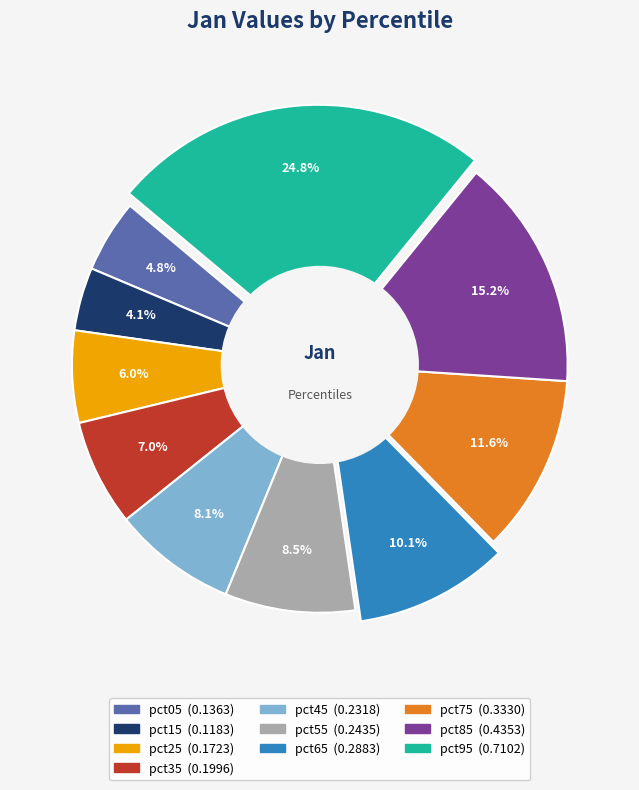

True or false: pct75 accounts for 12% of the total.

True